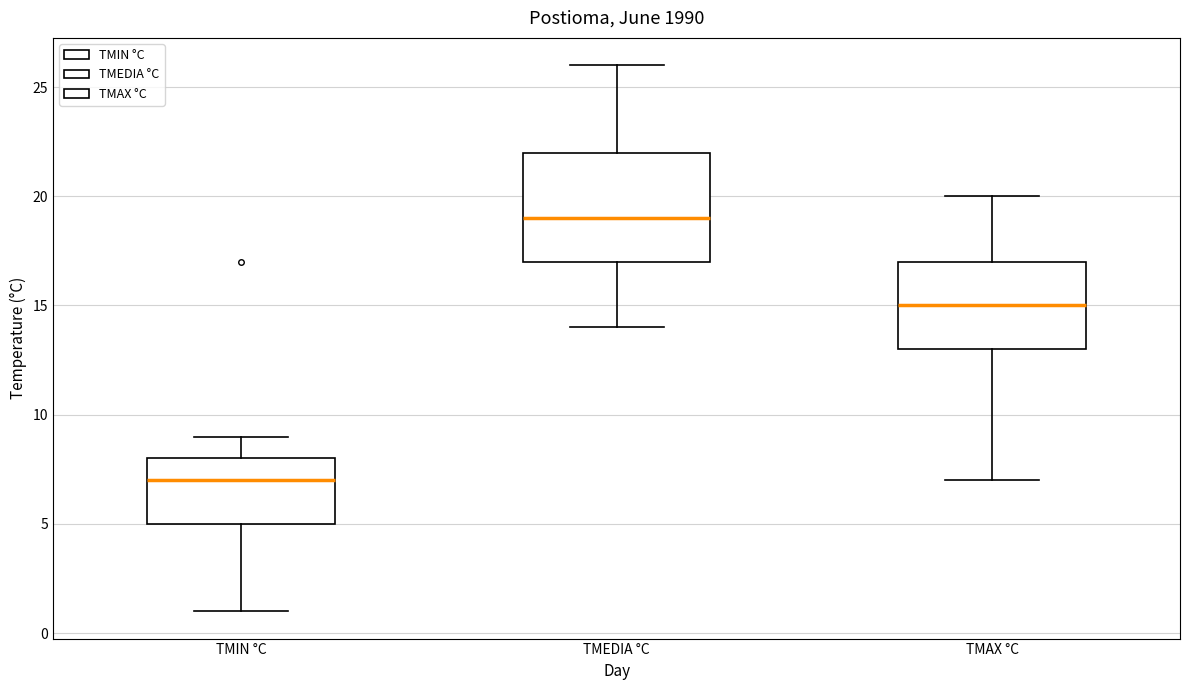

Which box's median line is the highest?

TMEDIA °C